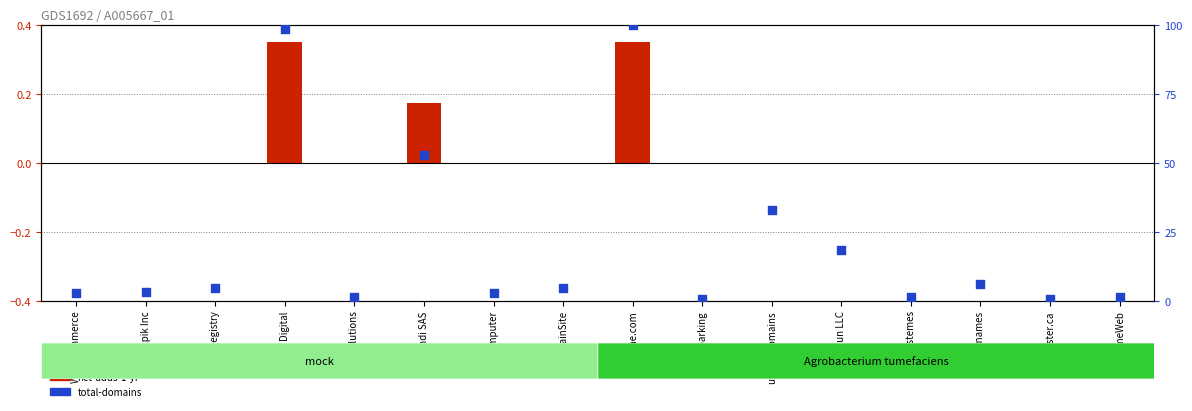

At which category is the sum across all series the highest?

Name.com